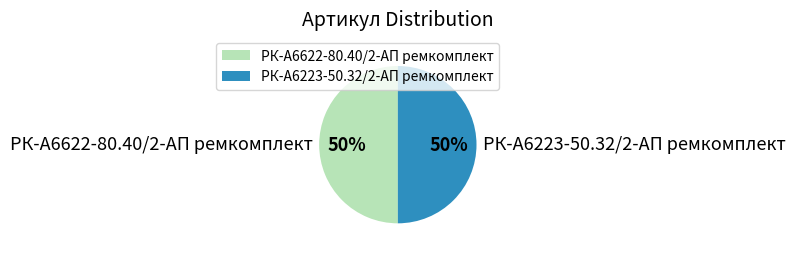

Approximately how many times larger is the value at РК-А6622-80.40/2-АП ремкомплект compared to РК-А6223-50.32/2-АП ремкомплект?

1.0